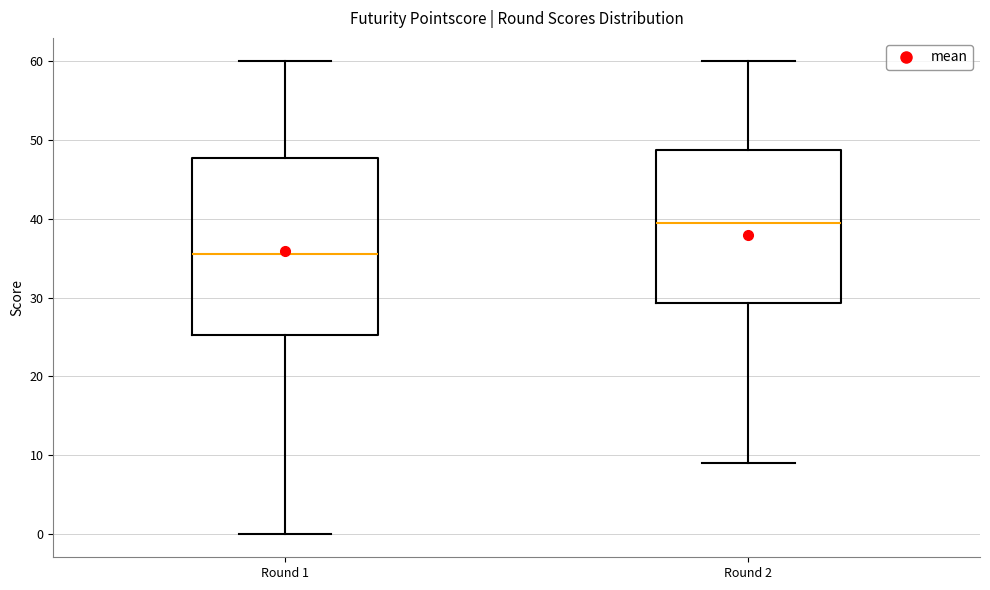

Which box is the tallest, from its lower edge to its upper edge?

Round 1